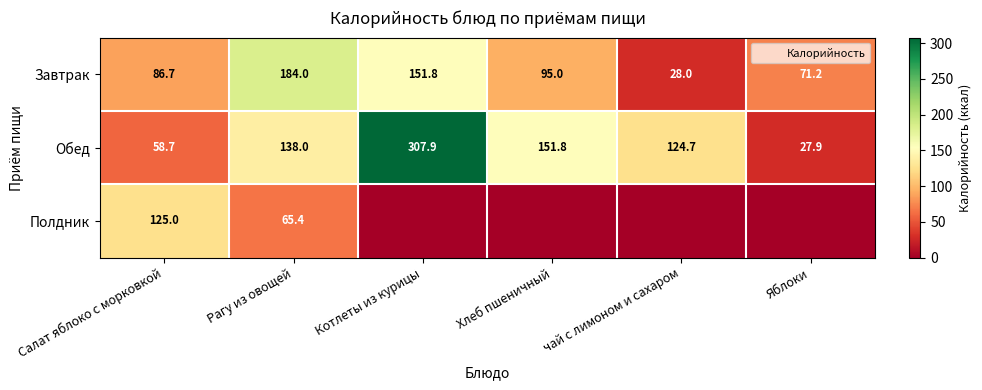

At how many categories does at least one series exceed 15?

6